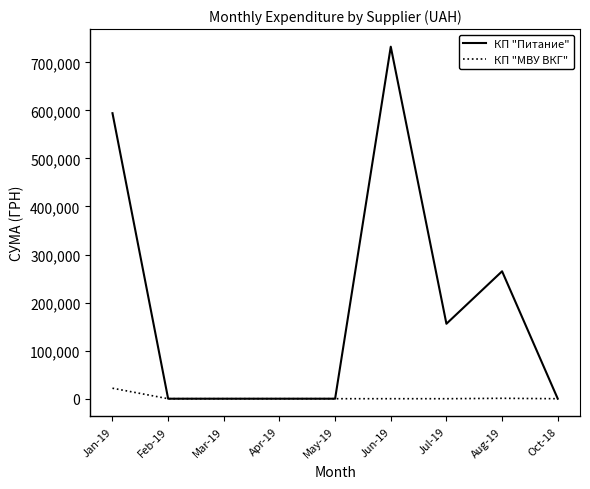

At which label is КП "Питание" closest to 366256?

Aug-19